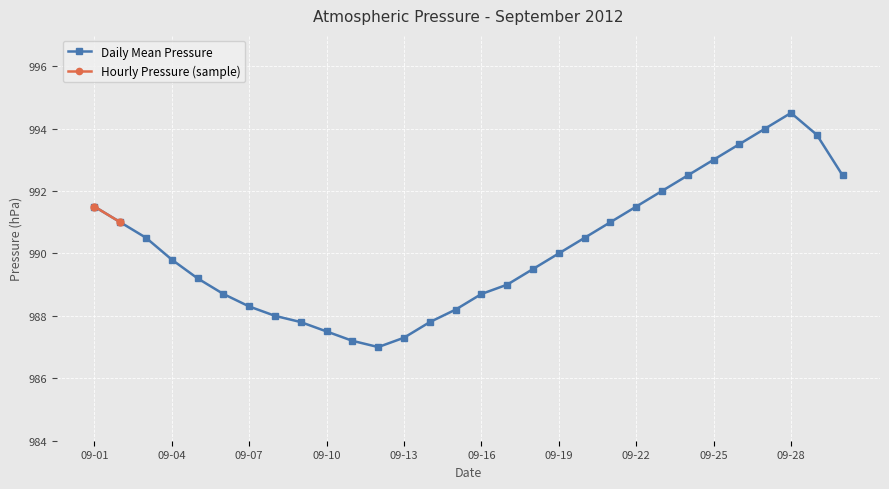

What is the minimum value shown in the chart?

987.0